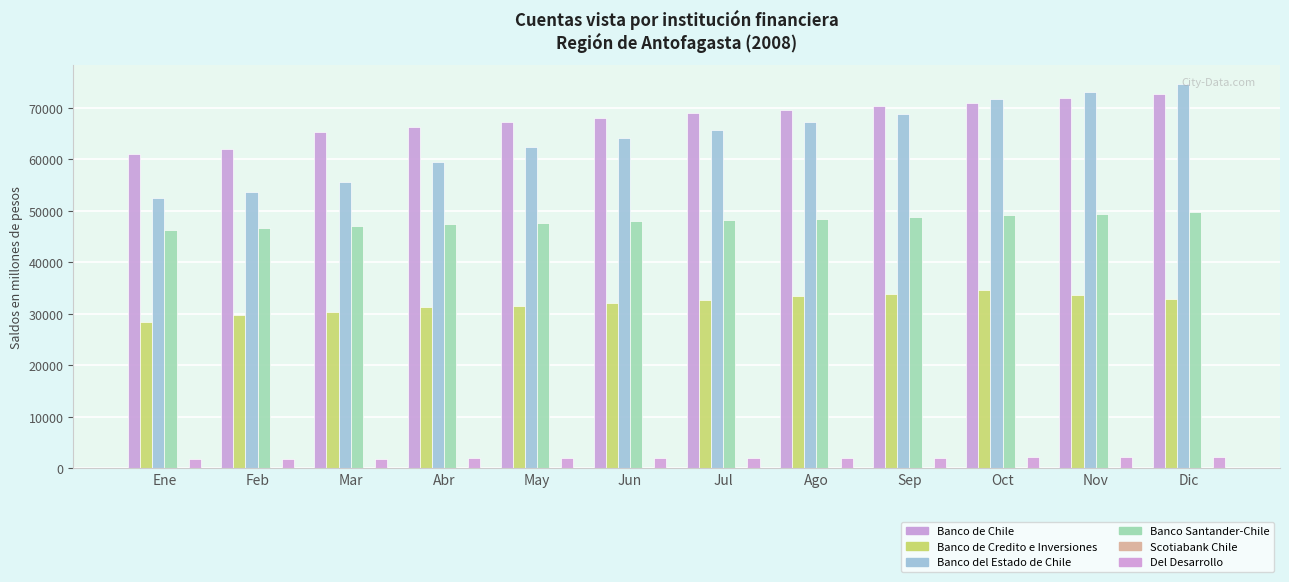

What is the maximum value for Del Desarrollo?

2091